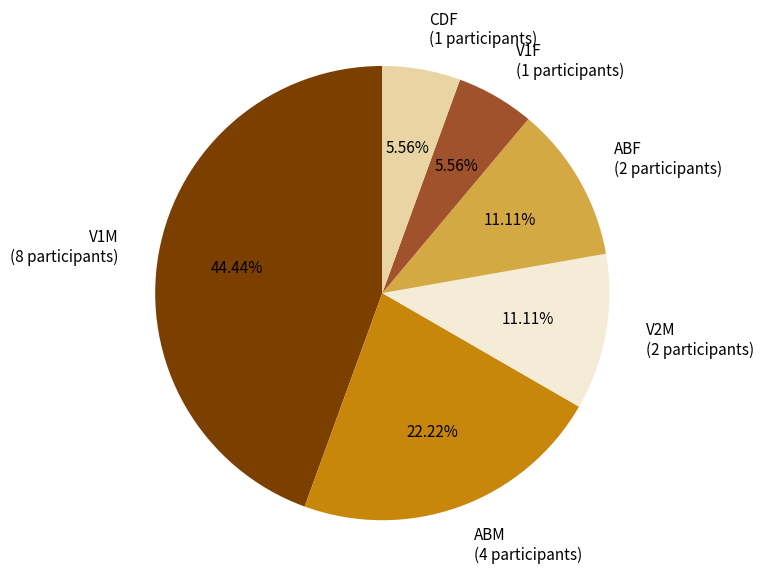

Between V2M (2 participants) and V1F (1 participants), which is larger?

V2M (2 participants)